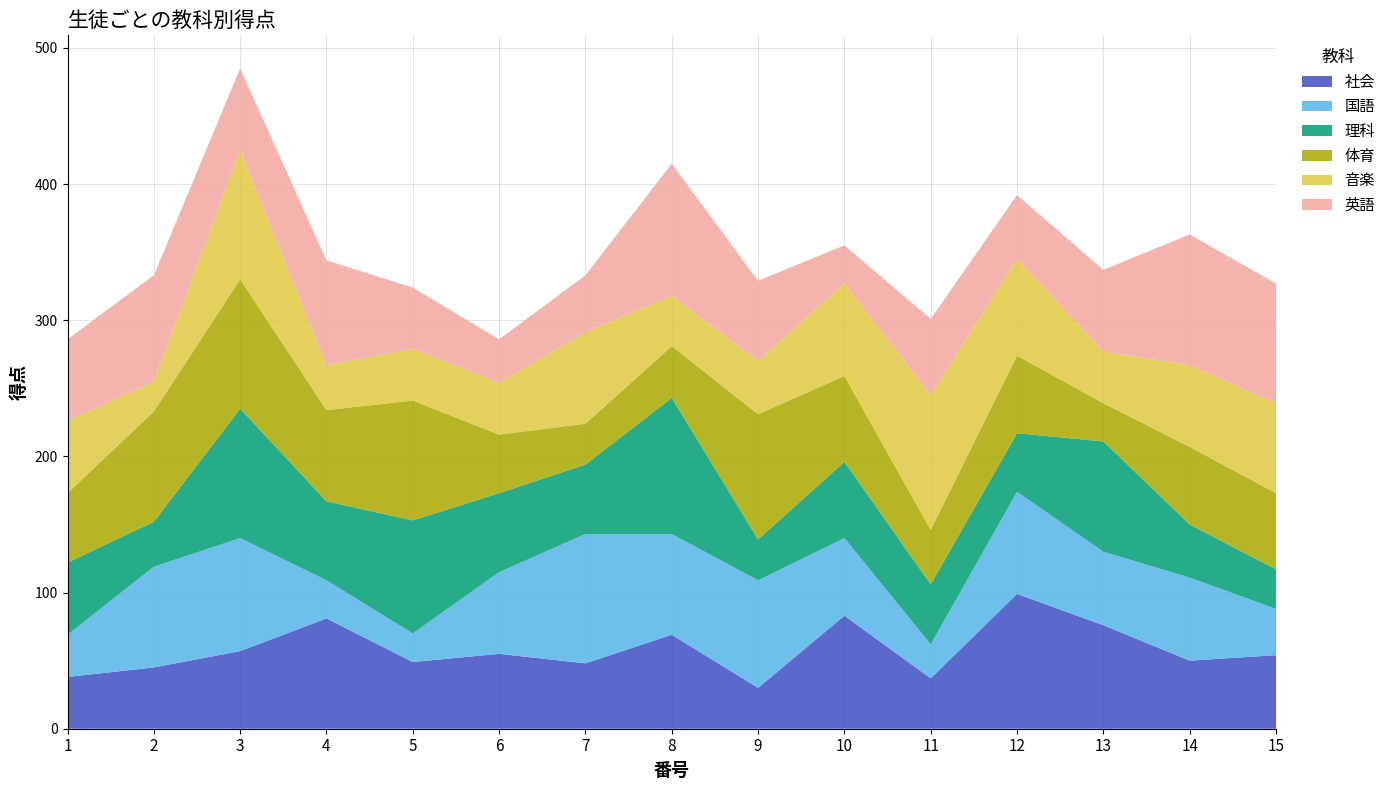

Reading left to right, transcribe all the data shown in this chart.

社会: 1=38	2=45	3=57	4=81	5=49	6=55	7=48	8=69	9=30	10=83	11=37	12=99	13=76	14=50	15=54
国語: 1=31	2=74	3=83	4=28	5=21	6=60	7=95	8=74	9=79	10=57	11=25	12=75	13=54	14=61	15=34
理科: 1=53	2=33	3=95	4=58	5=83	6=58	7=51	8=100	9=30	10=56	11=44	12=43	13=81	14=39	15=29
体育: 1=51	2=81	3=95	4=67	5=88	6=43	7=30	8=38	9=92	10=63	11=40	12=57	13=28	14=57	15=56
音楽: 1=53	2=22	3=95	4=33	5=38	6=38	7=67	8=37	9=39	10=68	11=99	12=71	13=38	14=60	15=66
英語: 1=60	2=78	3=60	4=77	5=45	6=32	7=42	8=97	9=59	10=28	11=56	12=47	13=60	14=96	15=88